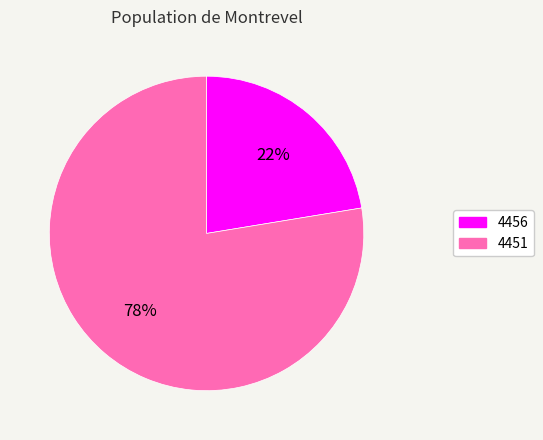

To the nearest percent, what is the combined percentage of 4451 and 4456?

100%